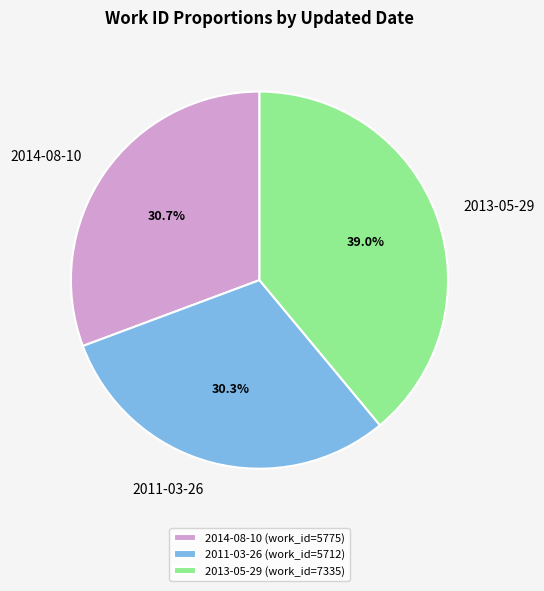

To the nearest percent, what percentage of the pie is 2014-08-10?

31%